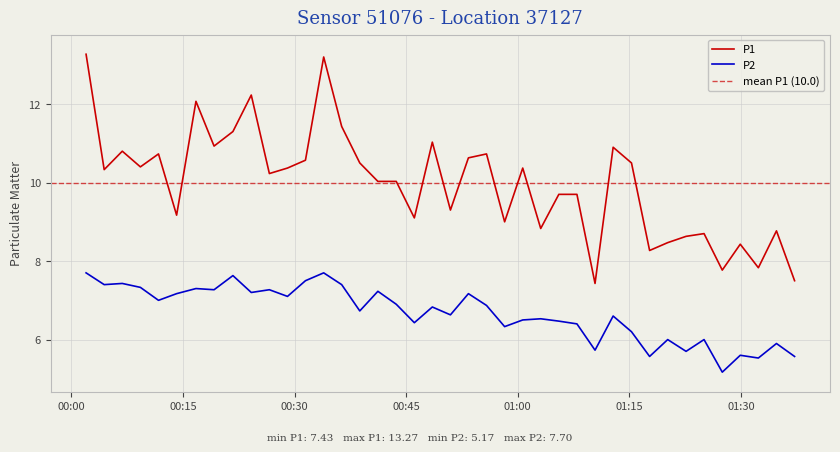

True or false: P2 has more than 2 points higher than both neighbors.

True